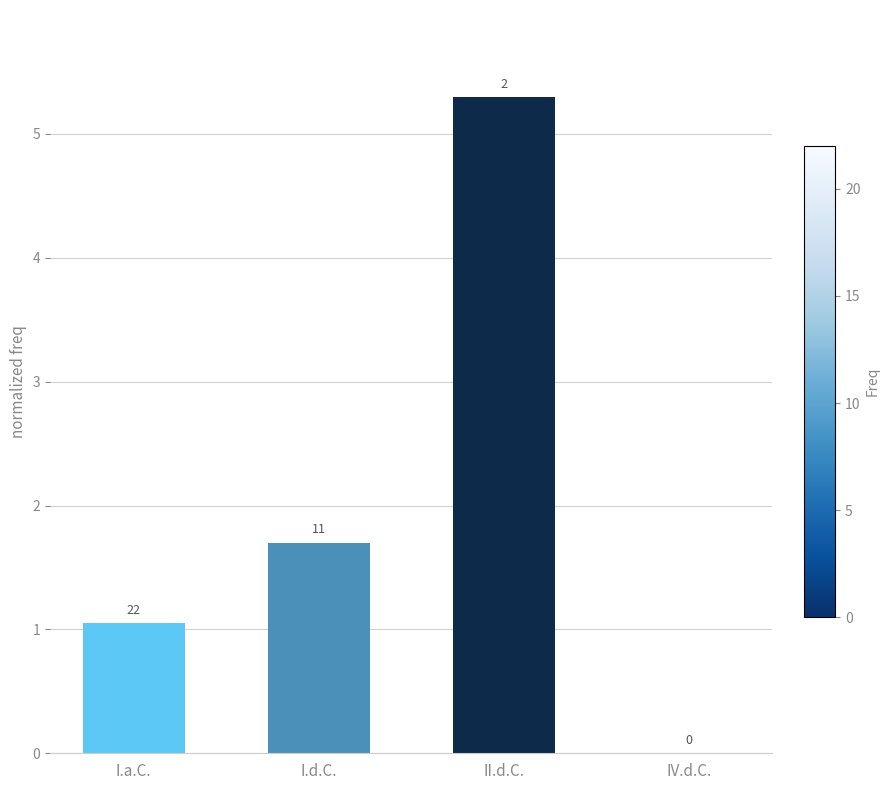

Does the chart contain stacked bars?

No